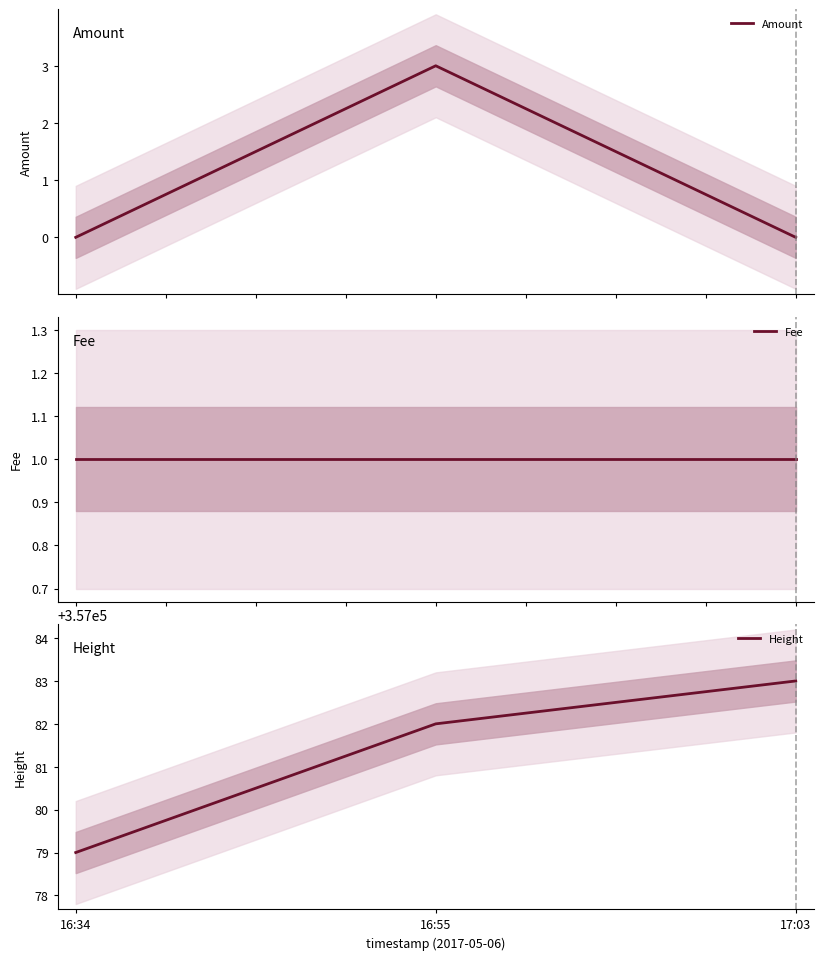

What is the average value of the Fee series?

1